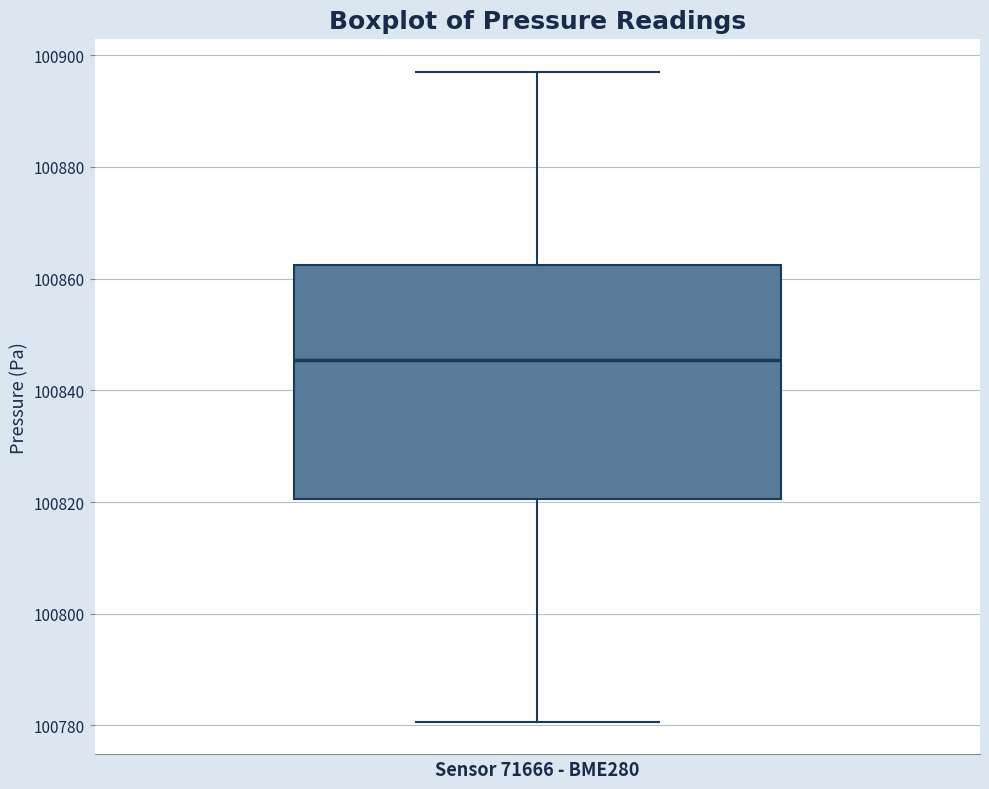

Read this box plot against the y-axis: the position of the median line, the range covered by the box, and the ends of both whiskers. The values are not printed on the chart, so give them approximately, as read against the axis.

median 100846, box 100820 to 100862, whiskers 100780 to 100898